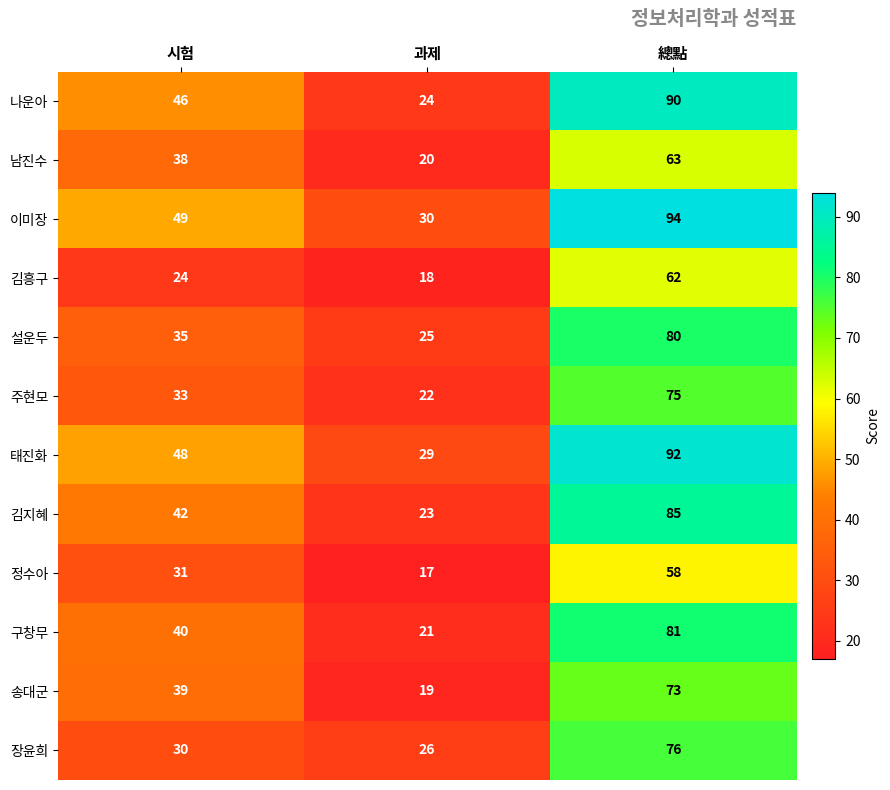

What is the minimum value for 남진수?

20